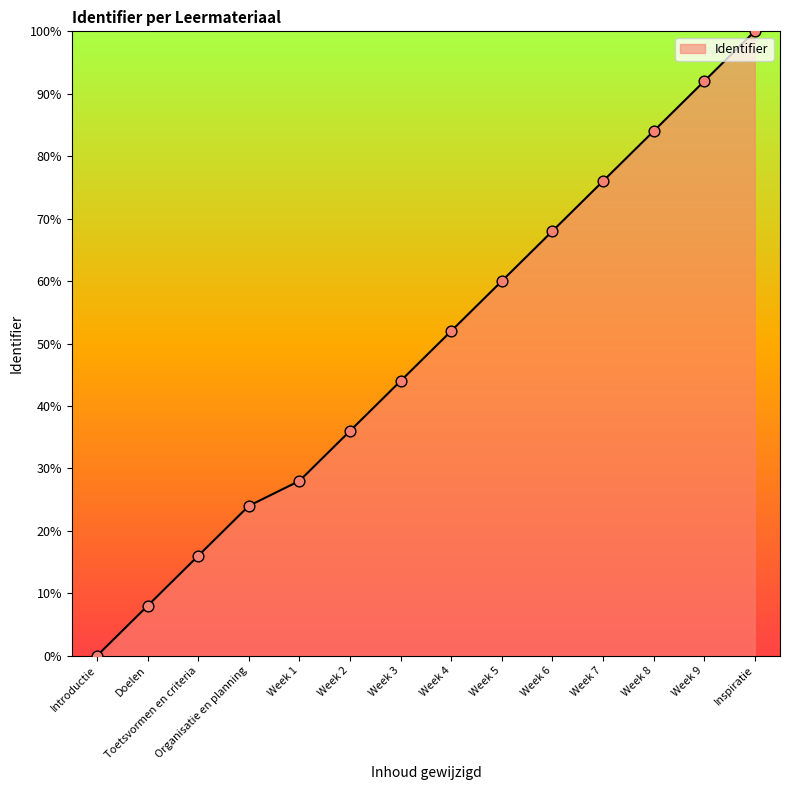

What is the change in value from Week 6 to Week 8?

+16.0